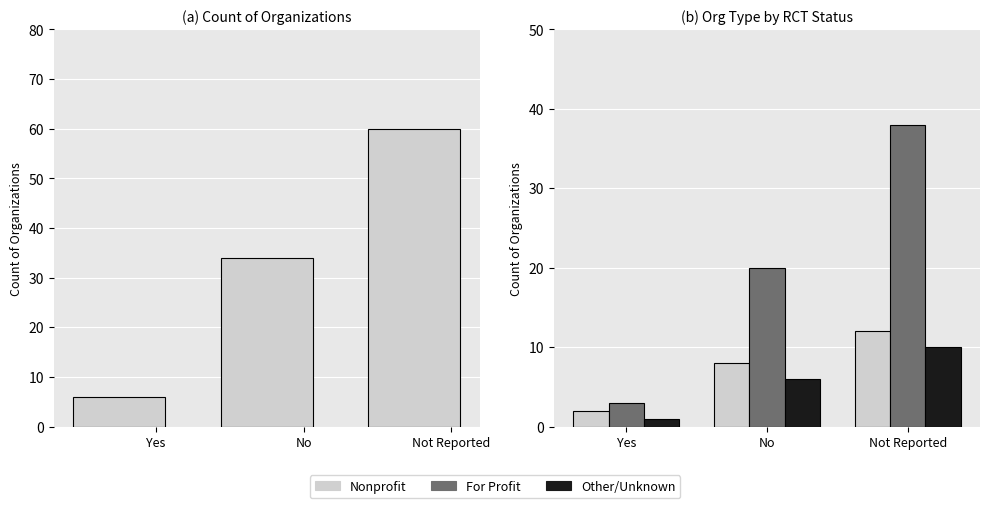

What is the difference between the Other/Unknown values at Yes and No?

5